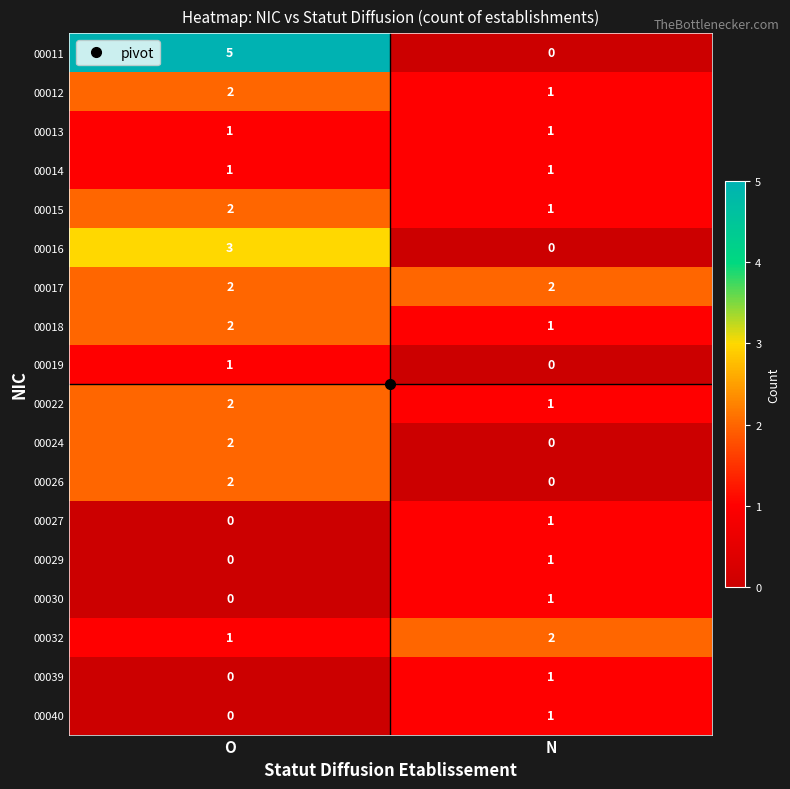

The value of 00039 at O is 0. True or false?

True